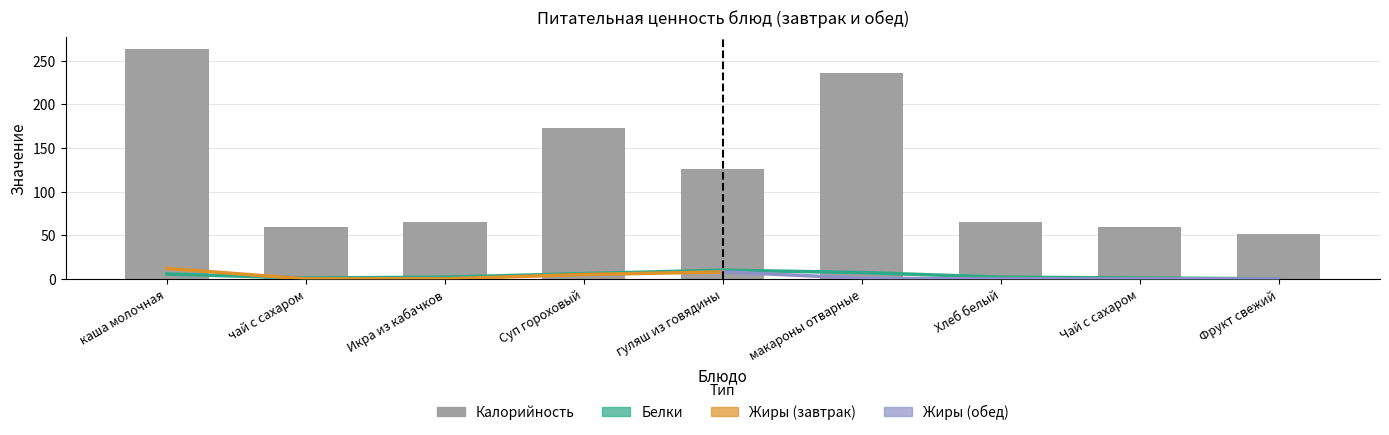

What is the difference between the maximum and minimum values in the Калорийность series?

212.0